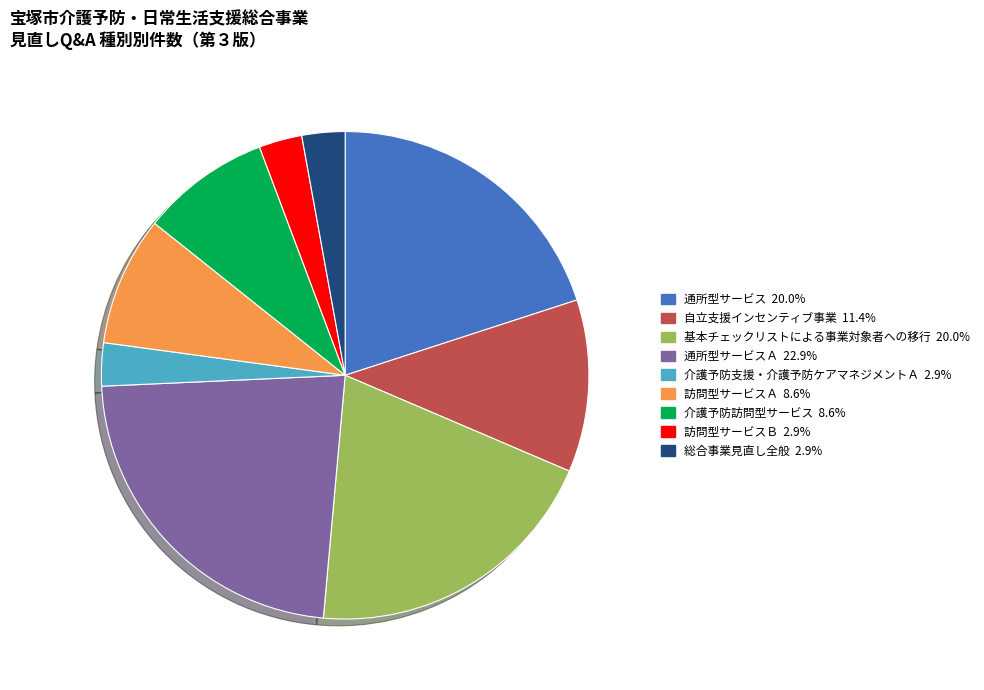

Is there a majority slice in this chart?

No